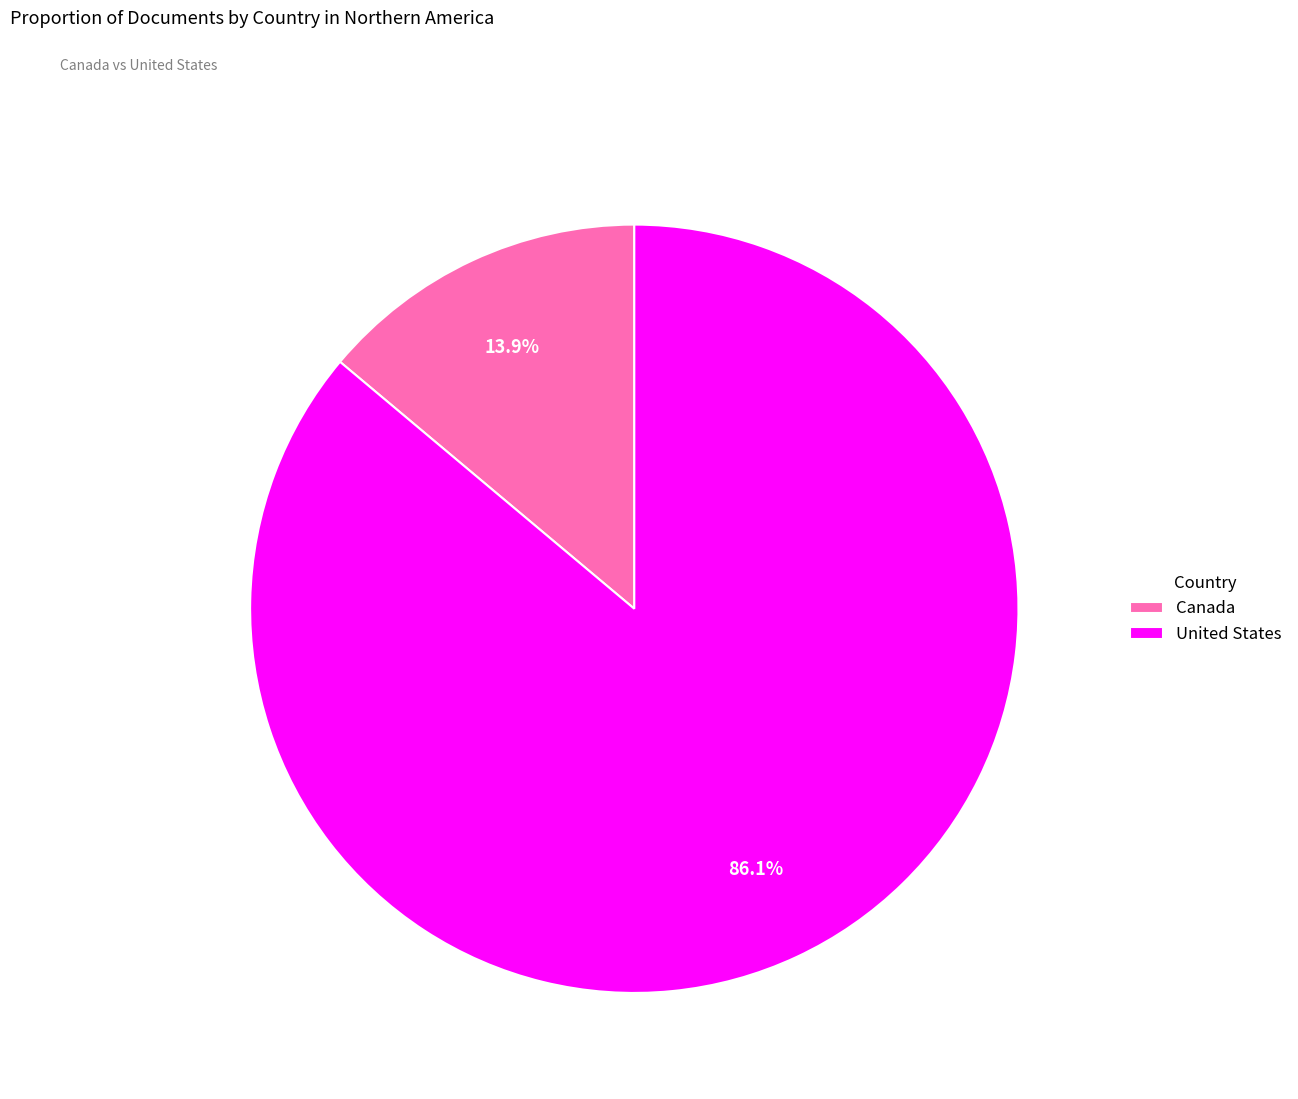

Which category has the biggest portion of the pie?

United States